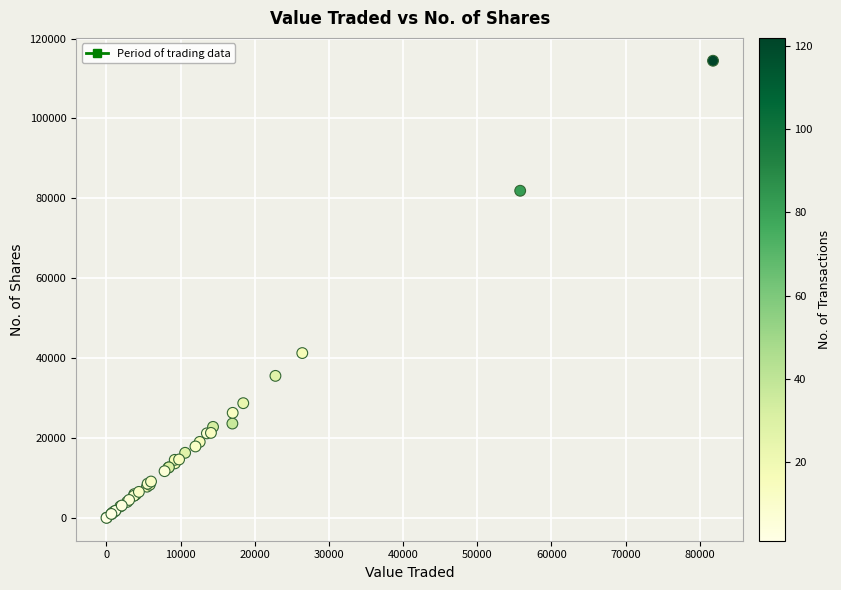

What Y value in the scatter plot is closest to 57230?

41269